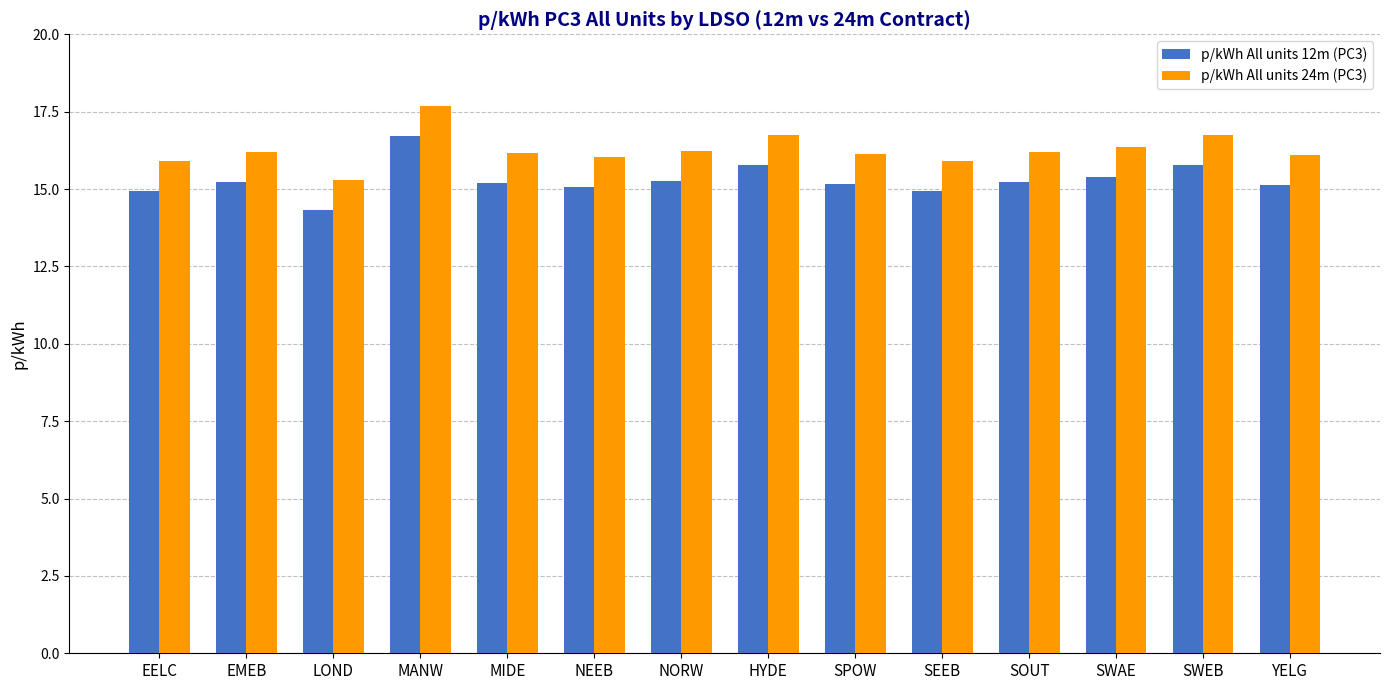

Which category has the highest value in the p/kWh All units 24m (PC3) series?

MANW